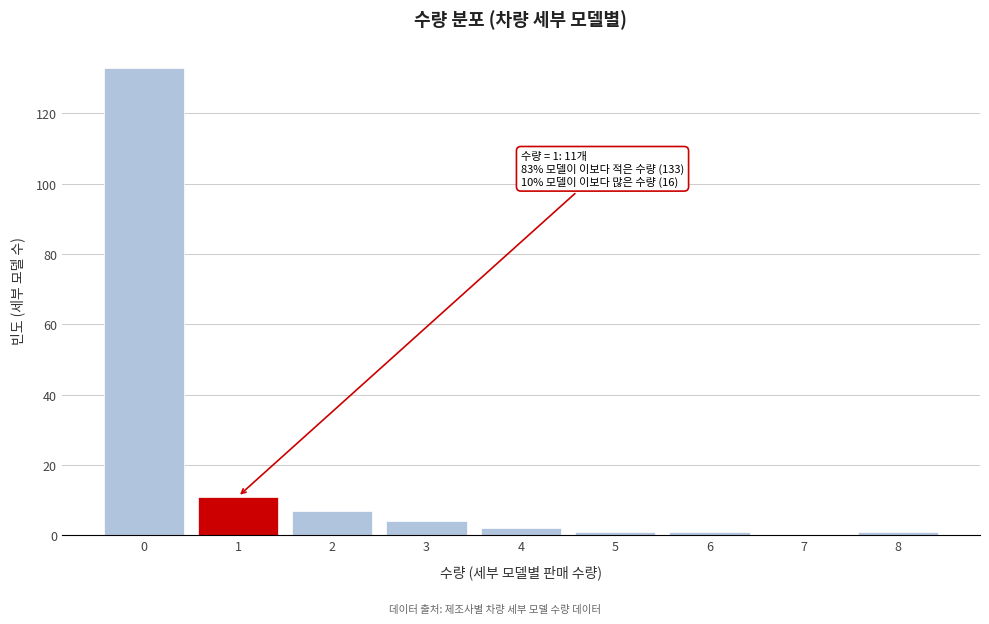

Reading left to right, transcribe all the data shown in this chart.

0=133	1=11	2=7	3=4	4=2	5=1	6=1	7=0	8=1